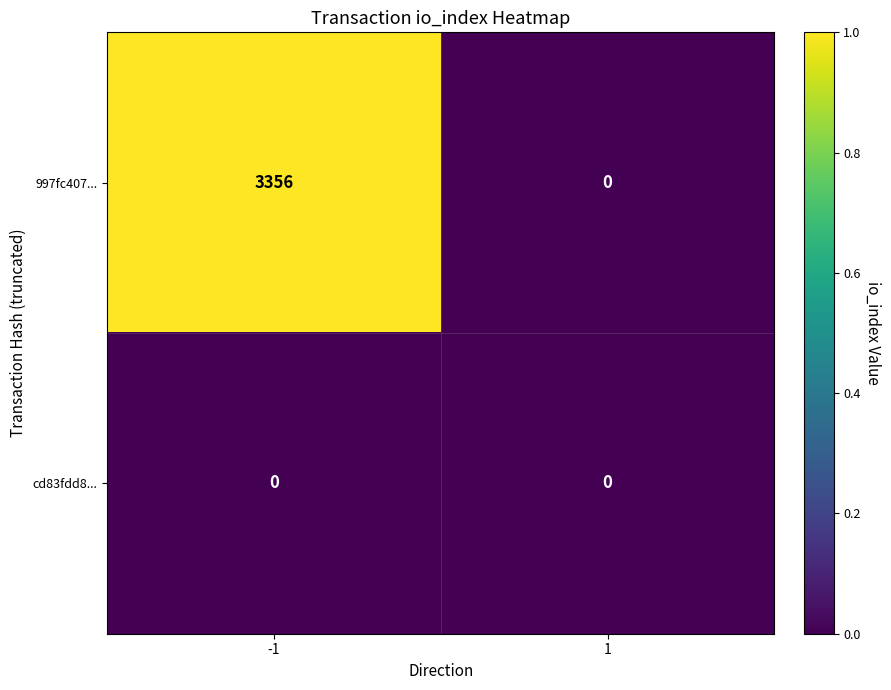

What value does the 997fc407... series have at -1, to the nearest 100?

3400